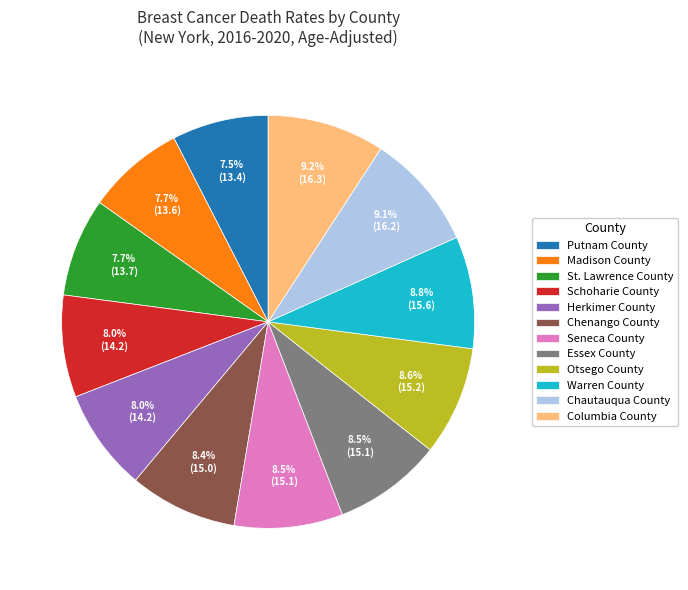

What percentage is NOT represented by Columbia County?

90.8%